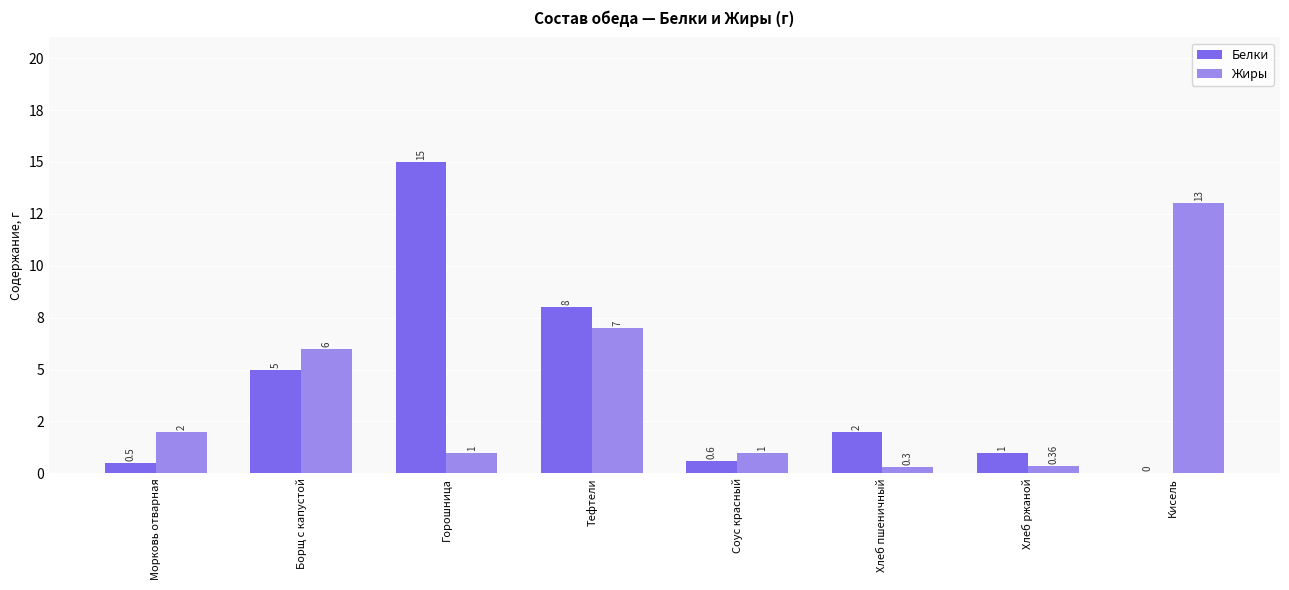

What is the total value across all series at Кисель?

13.0